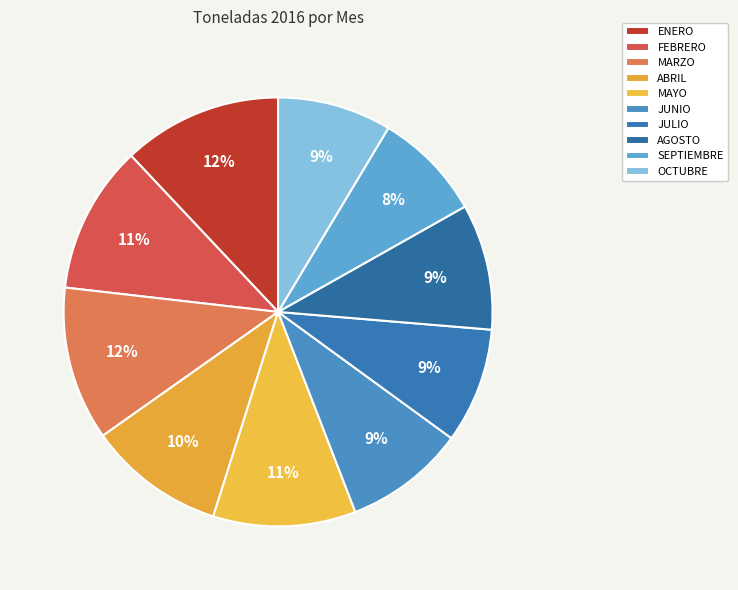

Count the number of slices in the pie.

10